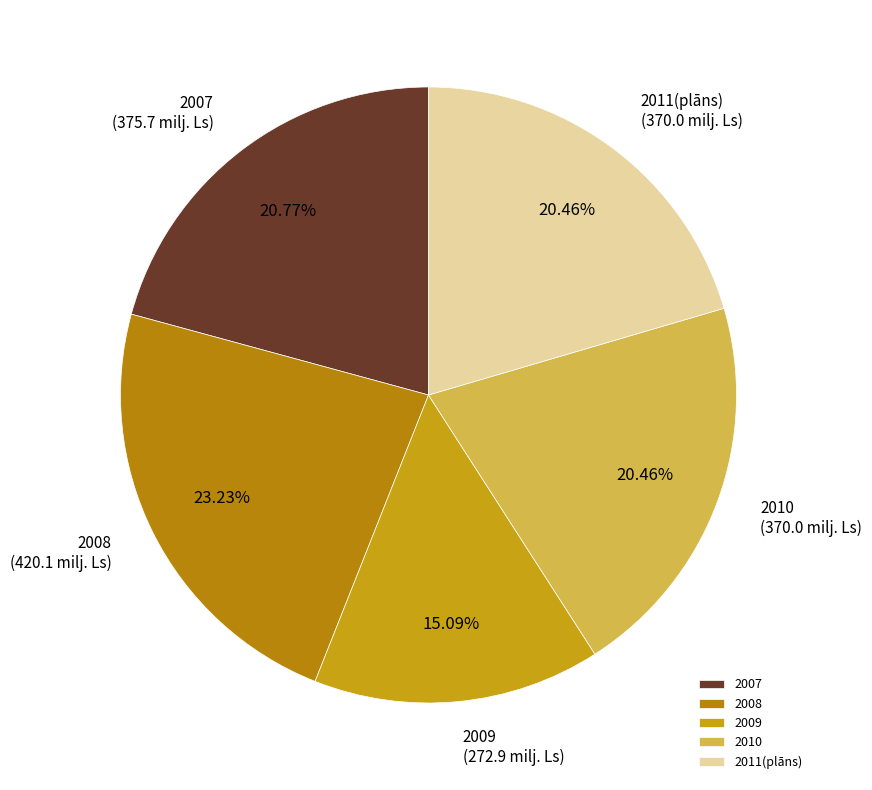

True or false: 2011(plāns) accounts for 20% of the total.

True